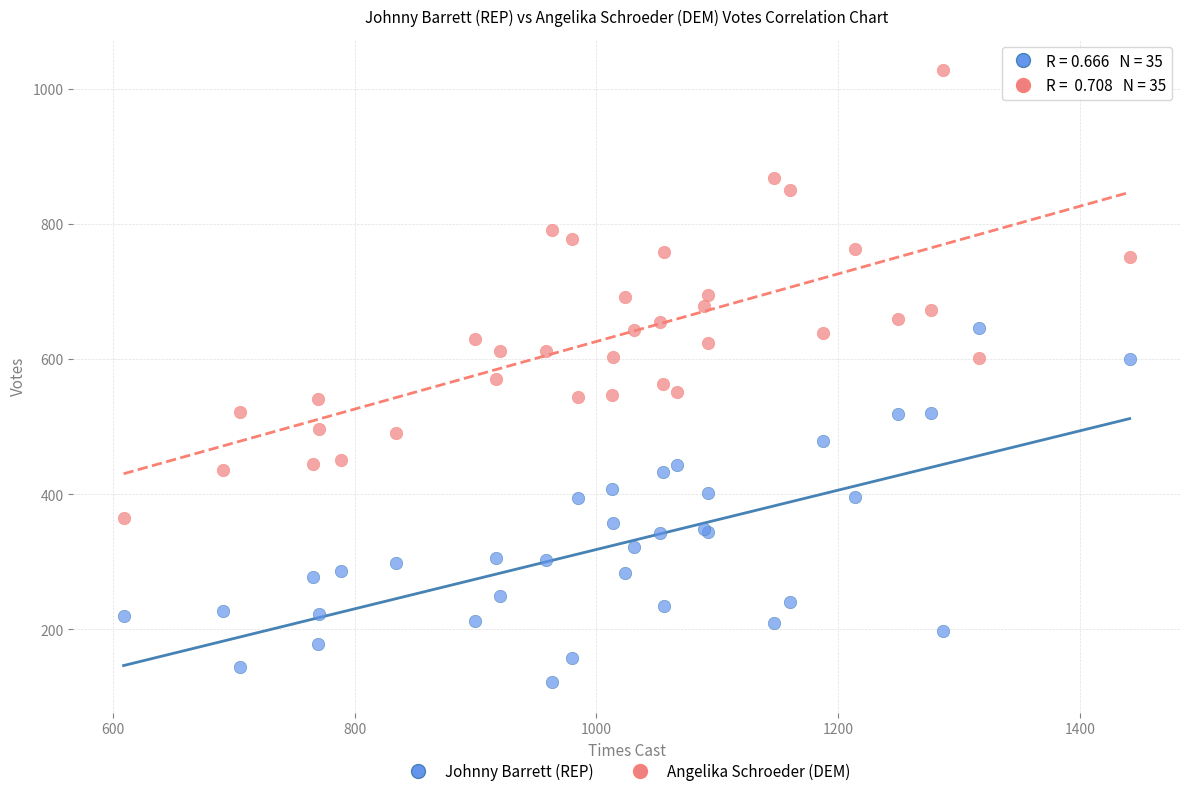

What are all the series names shown in the legend?

Johnny Barrett (REP), Angelika Schroeder (DEM)